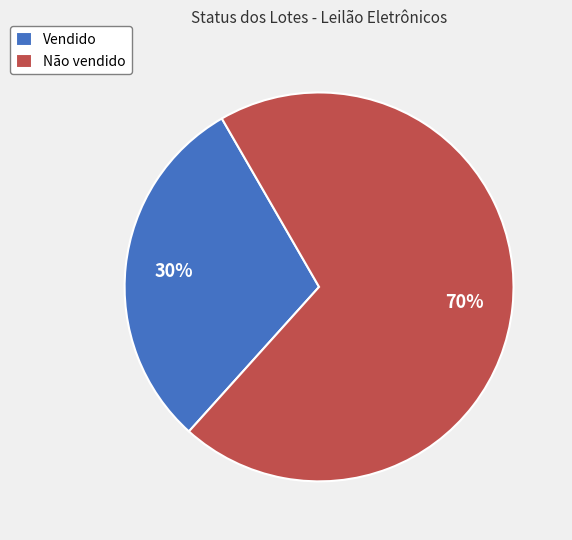

Is there any slice that represents more than half of the pie?

Yes